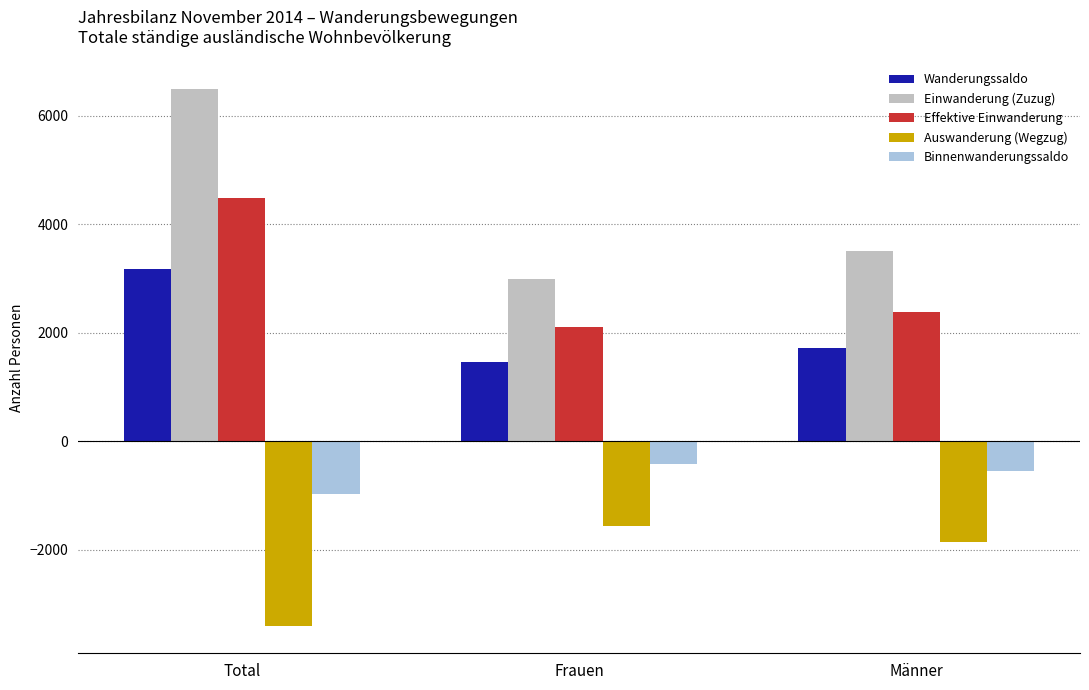

What is the label of the 1st bar from the left?

Total